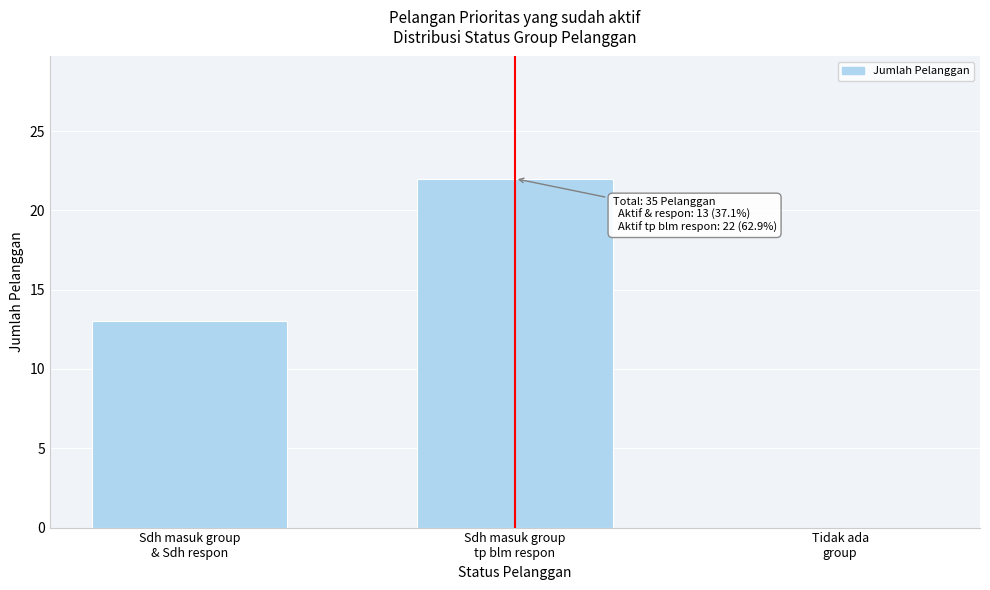

What is the sum of all values?

35